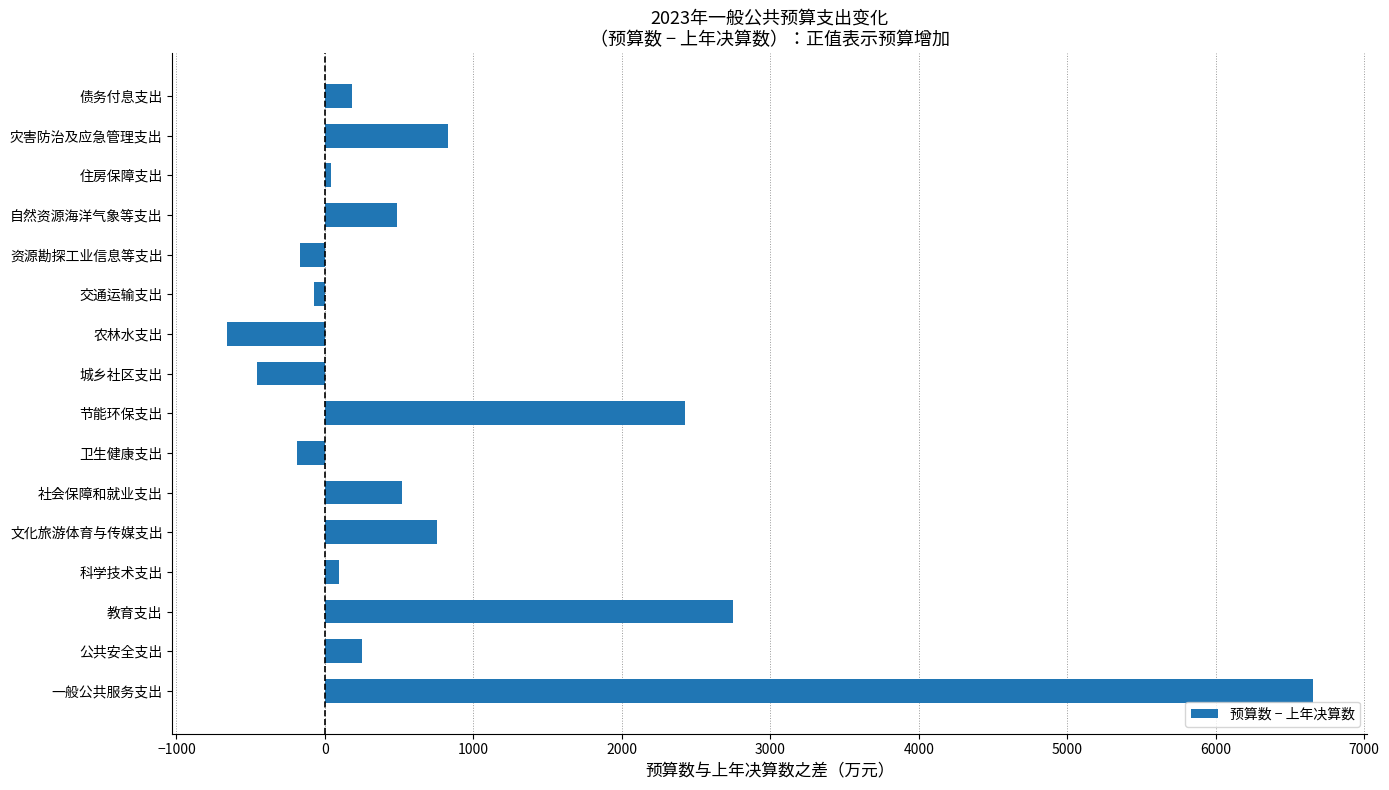

True or false: the data shows 522 at 社会保障和就业支出.

True